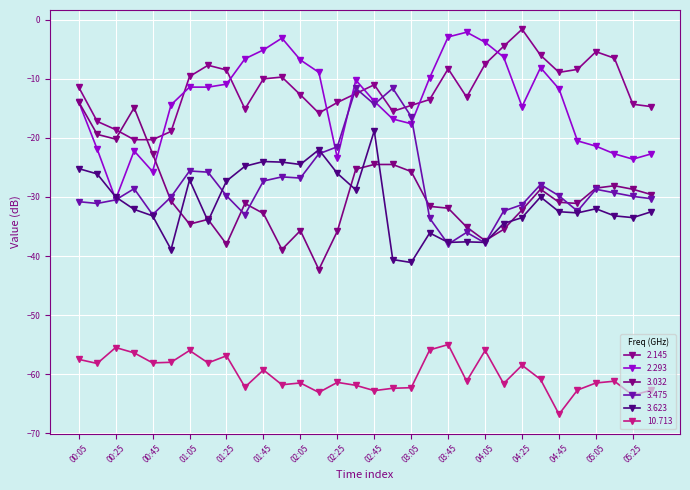

How many data points does each series have?

32